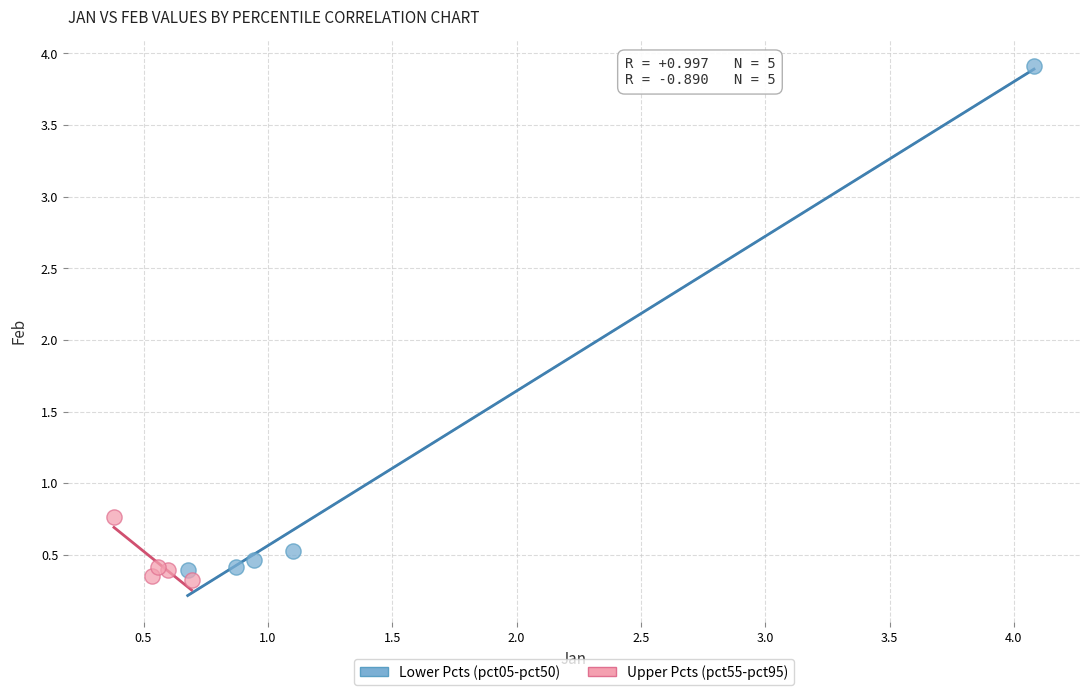

Which series has the widest spread of Y values?

Lower Pcts (pct05-pct50)